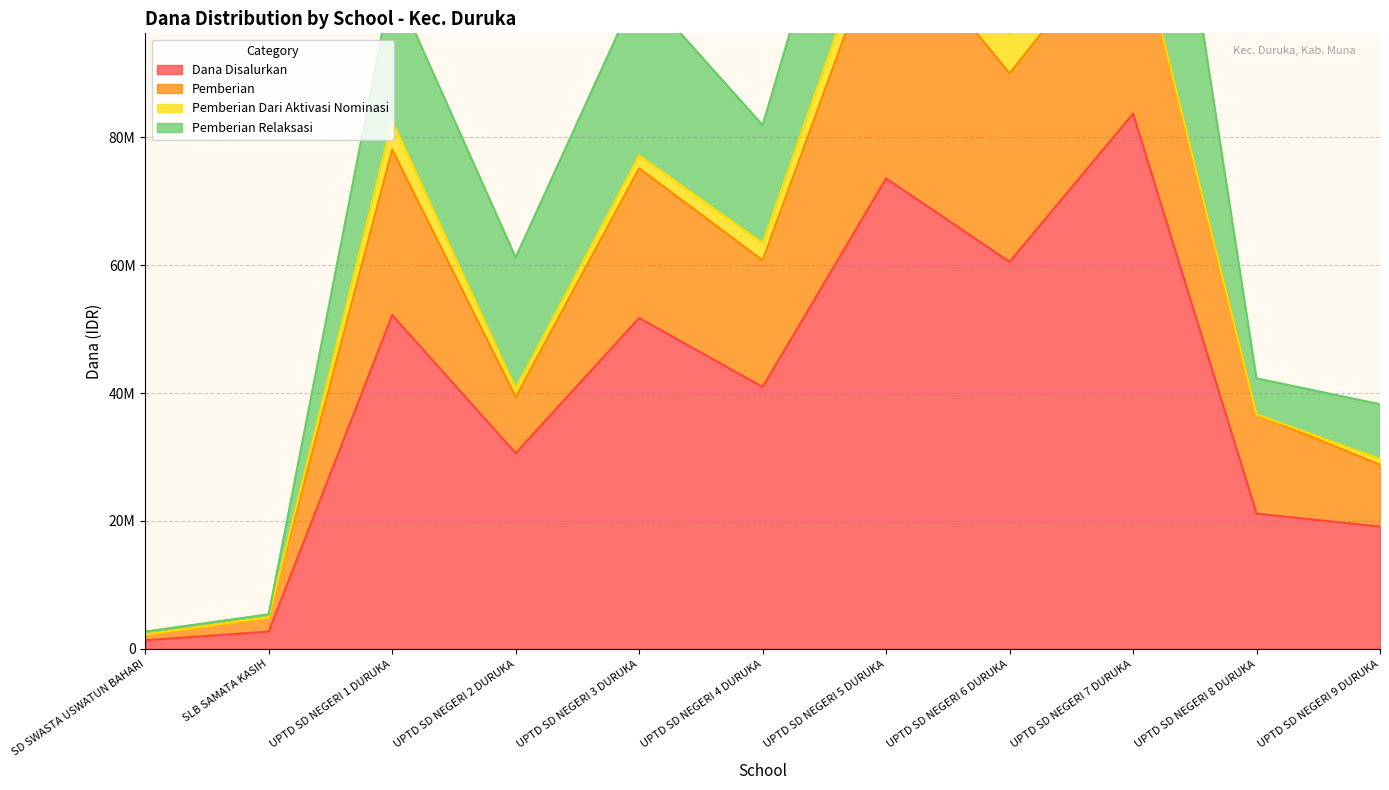

The Pemberian series shows 6689608 at UPTD SD NEGERI 8 DURUKA. True or false?

False